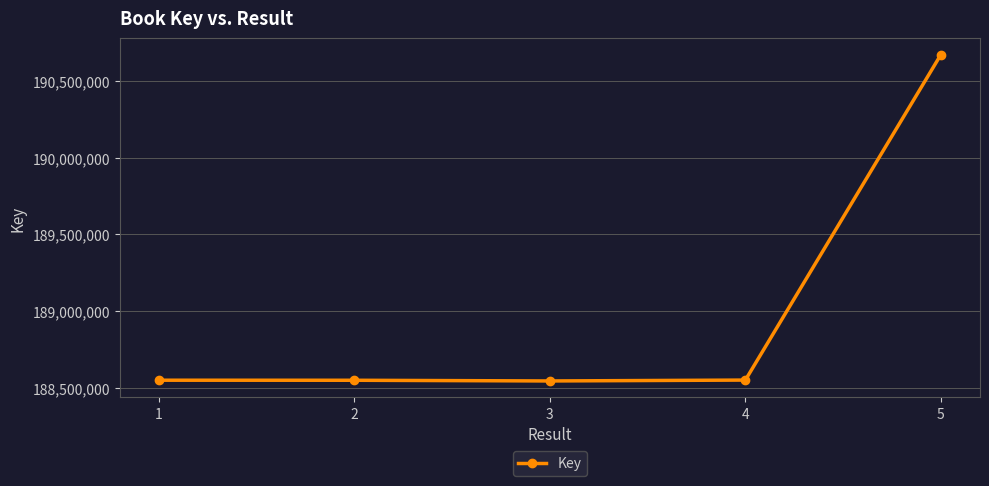

What is the value of the 4th point from the left?

188550281